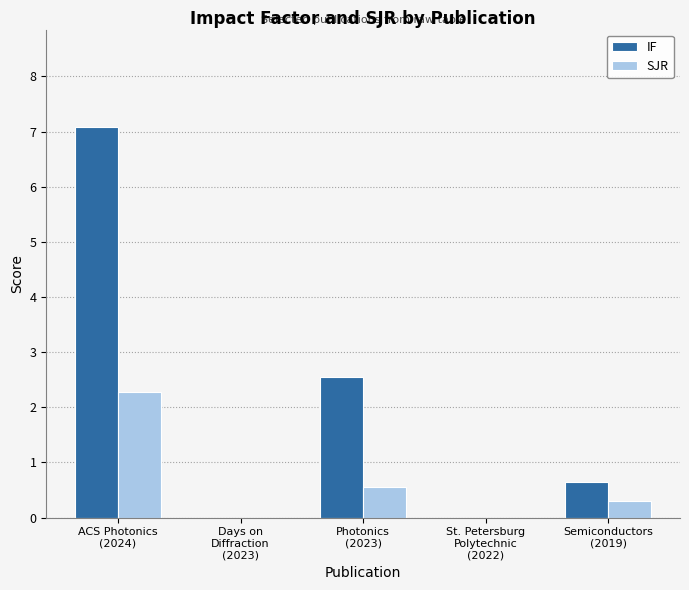

Reading right to left, list all the values displayed in this chart.

IF: 0.6	0.0	2.5	0.0	7.1
SJR: 0.3	0.0	0.6	0.0	2.3